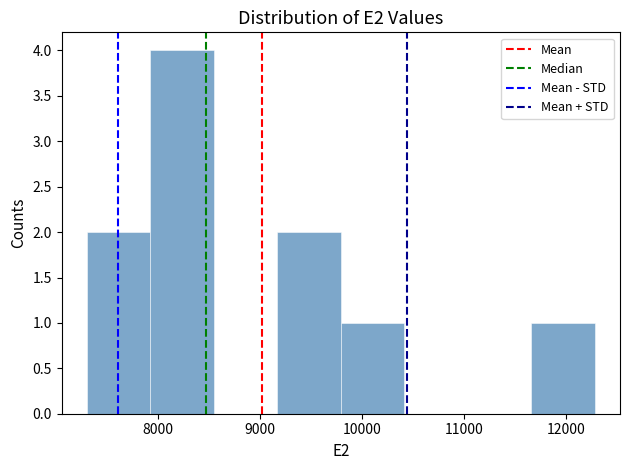

Reading left to right, transcribe this chart: for each bar, give the range it covers on the x-axis and its height. Neither the bar edges nor the heights are printed on the chart, so give them approximately, as read against the axes.

7300 to 7900: 2
7900 to 8500: 4
8500 to 9200: 0
9200 to 9800: 2
9800 to 10400: 1
10400 to 11000: 0
11000 to 11700: 0
11700 to 12300: 1